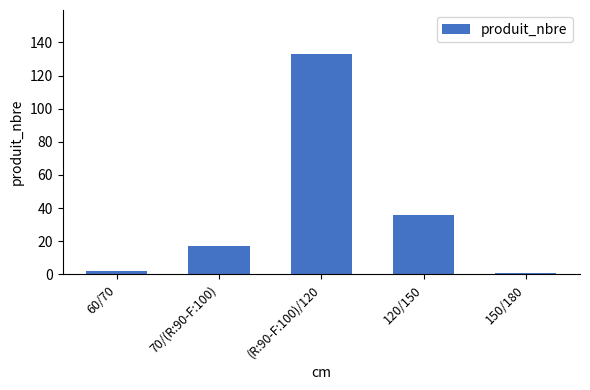

What is the label of the 5th bar from the left?

150/180